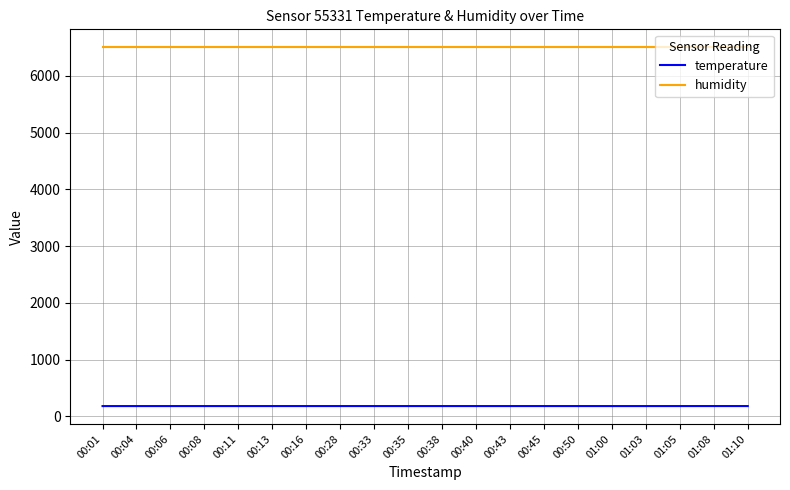

At how many categories does at least one series exceed 5339?

20